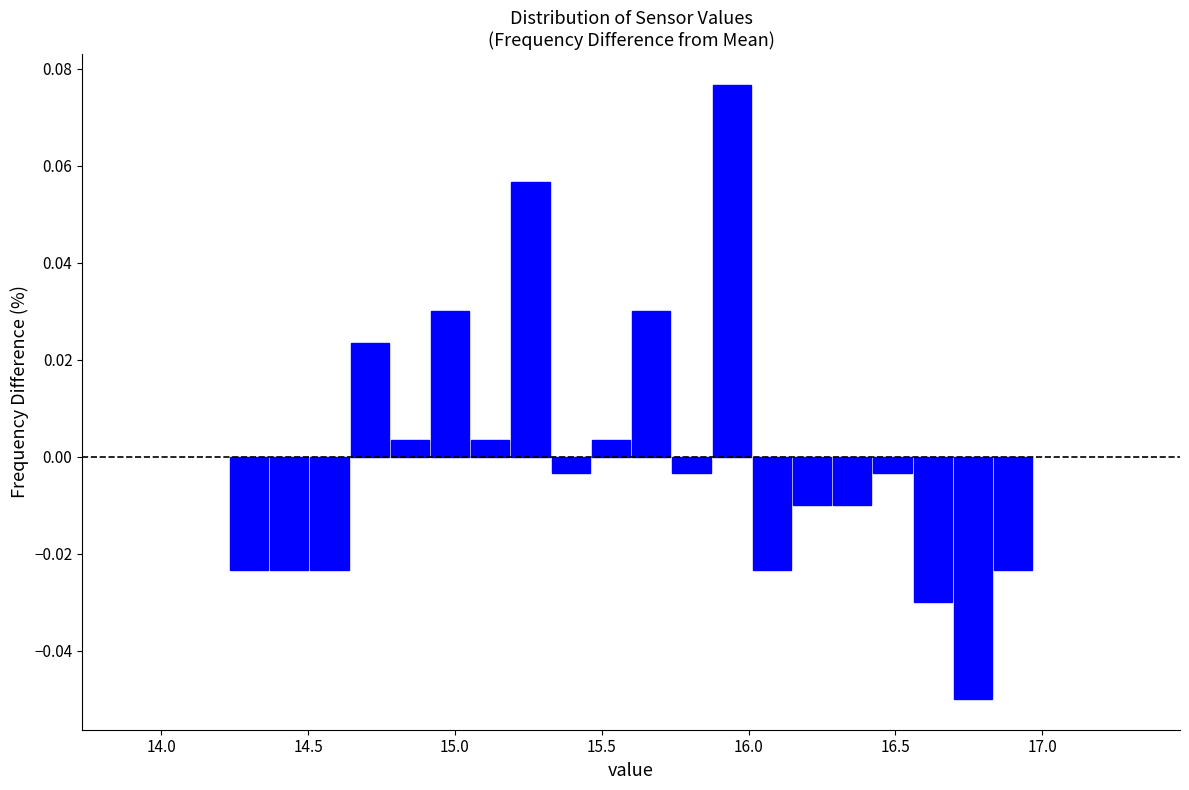

Around what value on the x-axis is the tallest bar? Give the approximate position of its centre, as read against the axis.

15.95